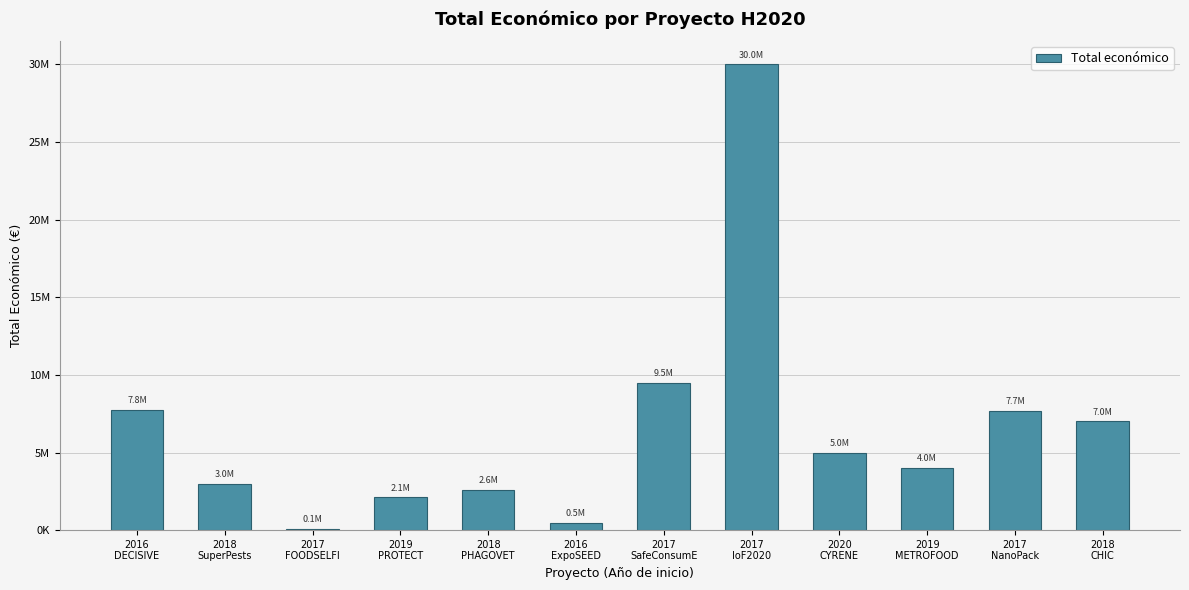

What value does the data have at 2018
PHAGOVET?

2611208